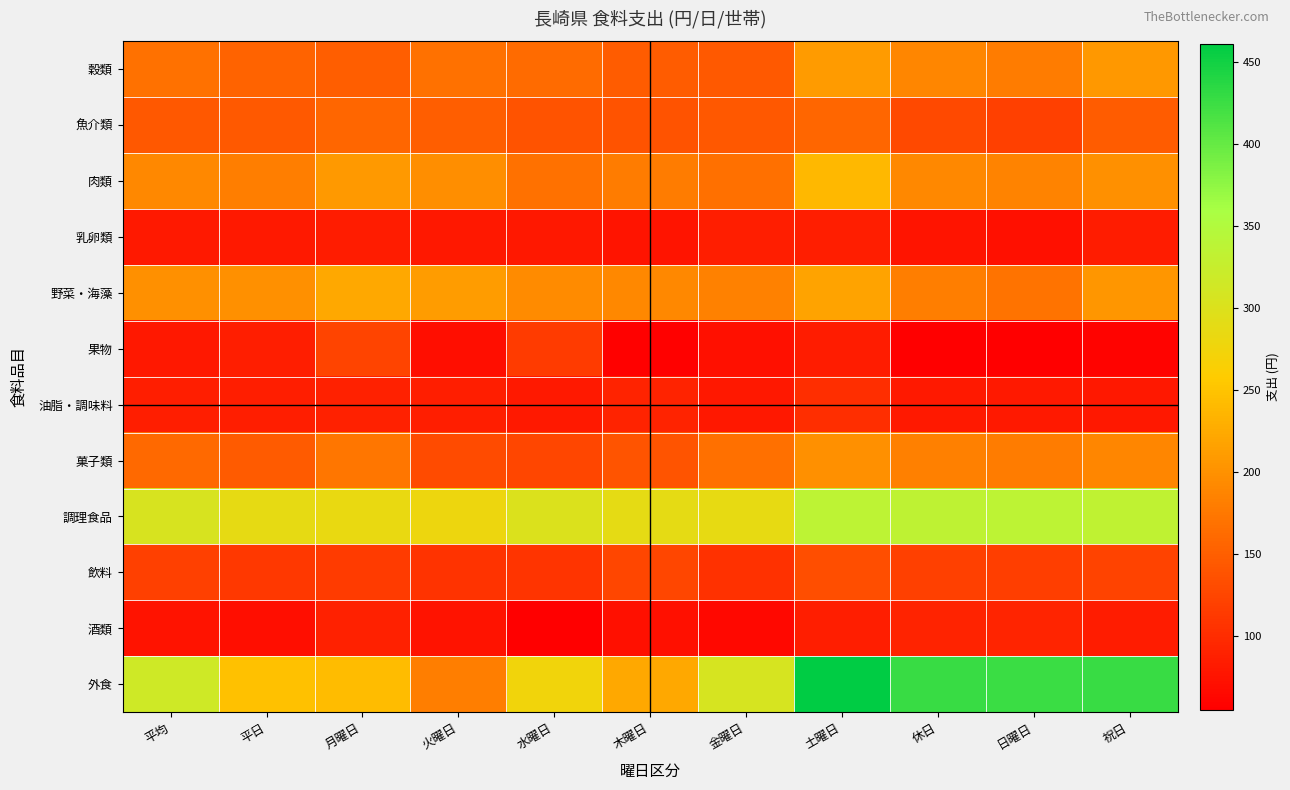

Which category has the highest value across all series?

土曜日